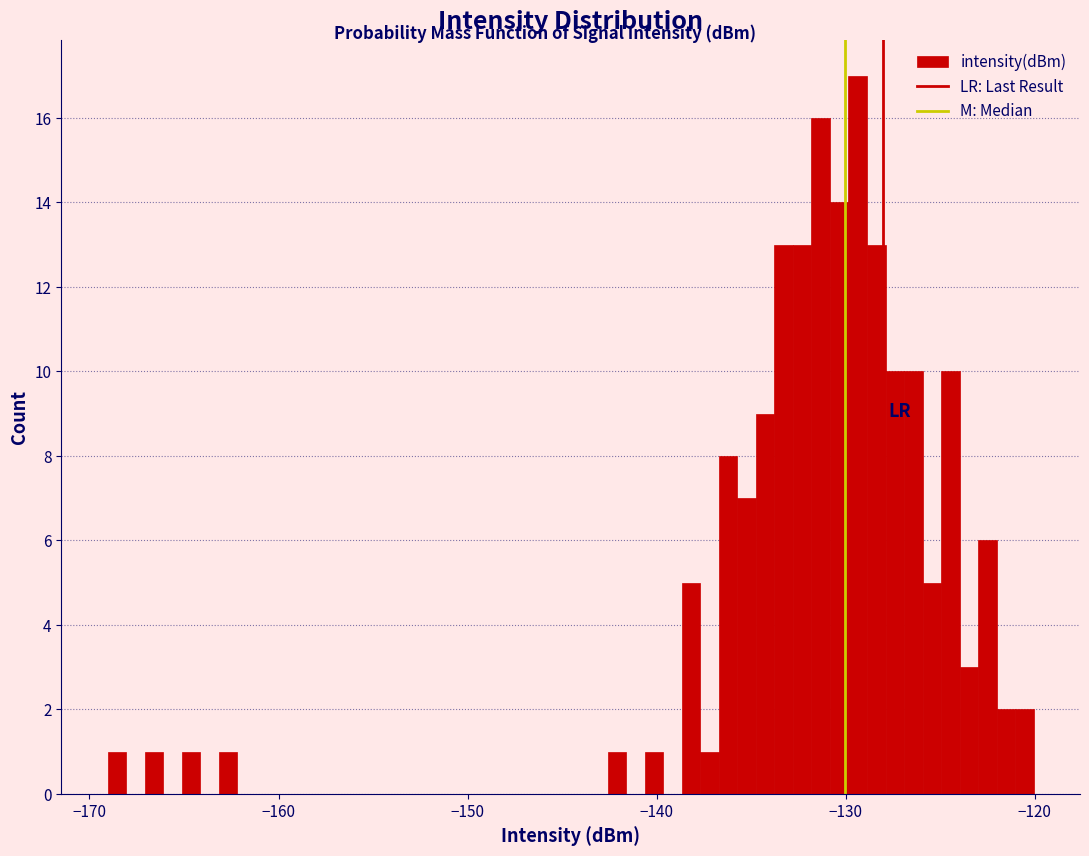

Read against the x-axis, roughly where is the centre of the tallest bar?

-129